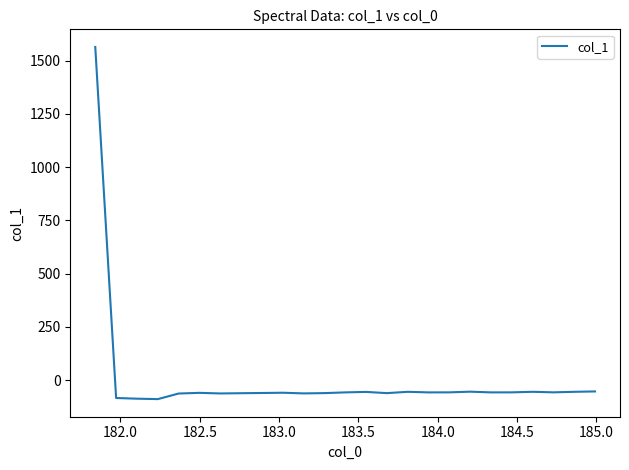

What is the sum of all values?

85.5